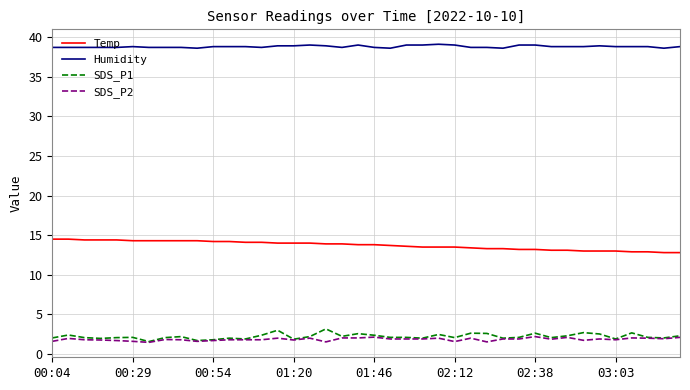

What is the difference between the maximum and second lowest values in the SDS_P1 series?

1.5